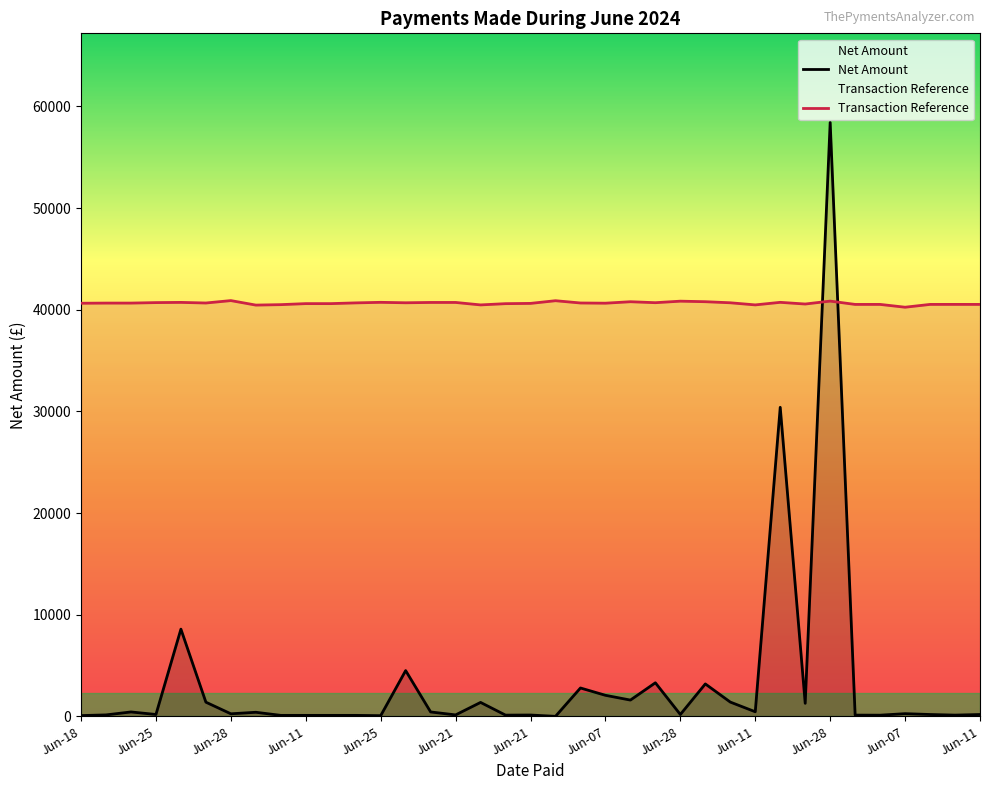

How many lines are shown in the chart?

2